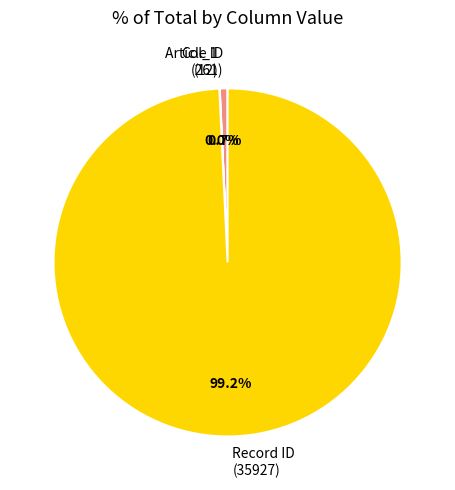

Is there any slice that represents more than half of the pie?

Yes